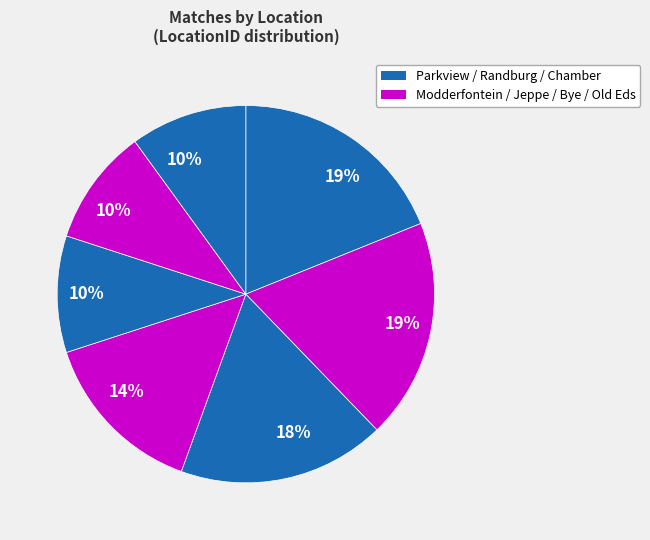

How many segments does this pie chart have?

7